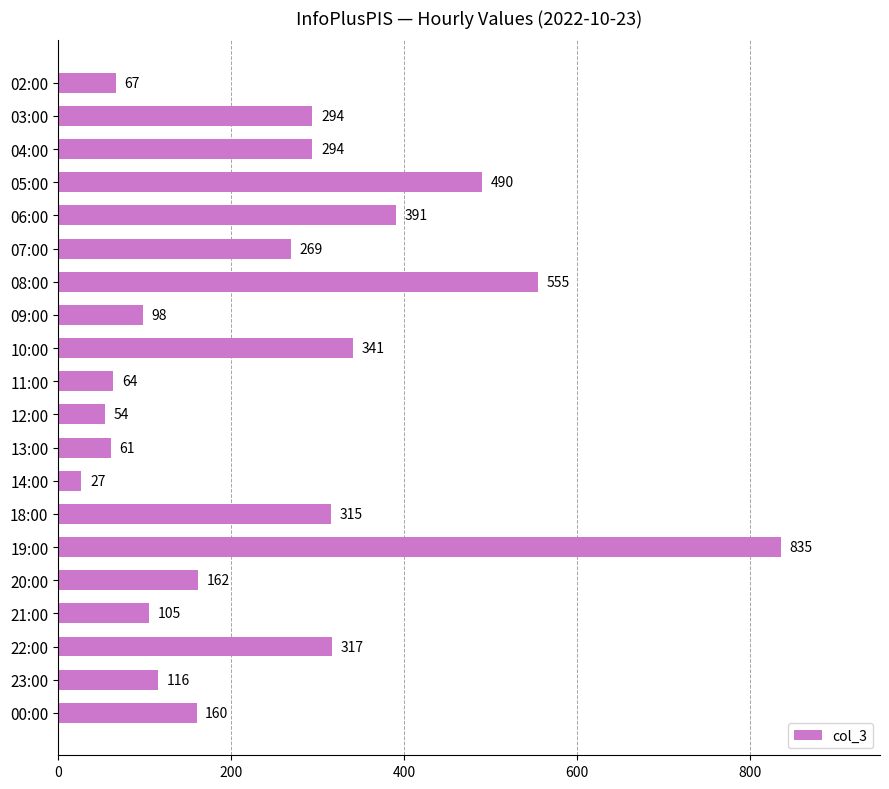

Is it true that the value at 12:00 is 84?

False